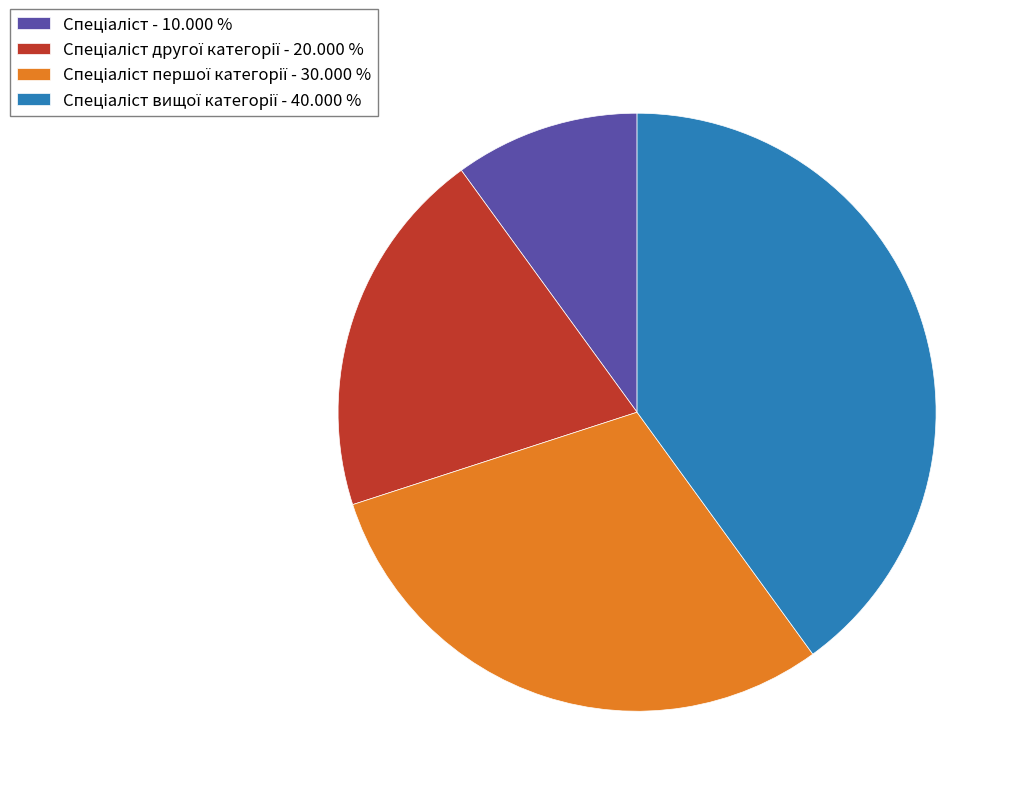

Does any single category account for the majority?

No